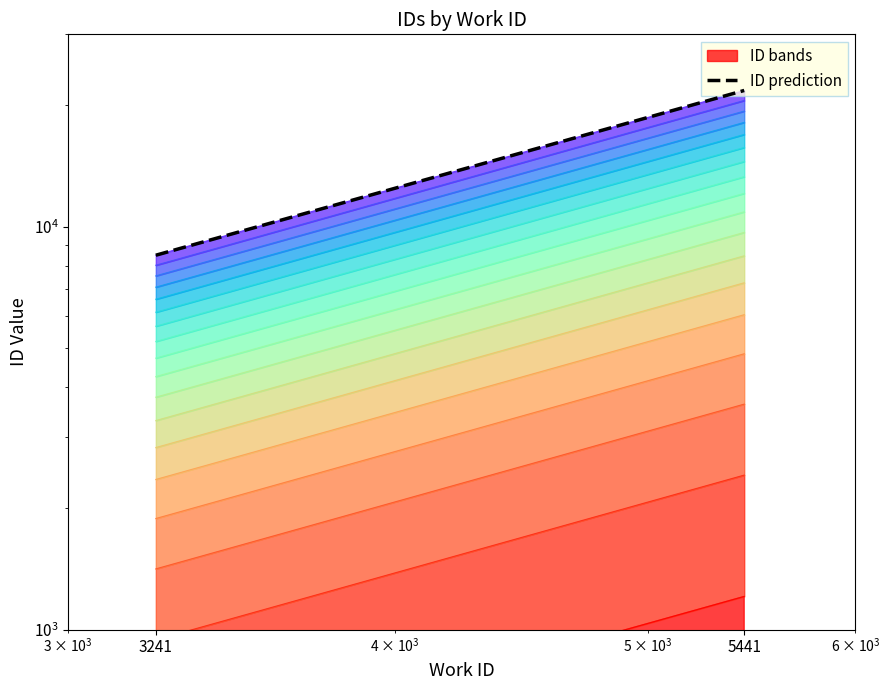

The value at 3241 is 8494.0. True or false?

True